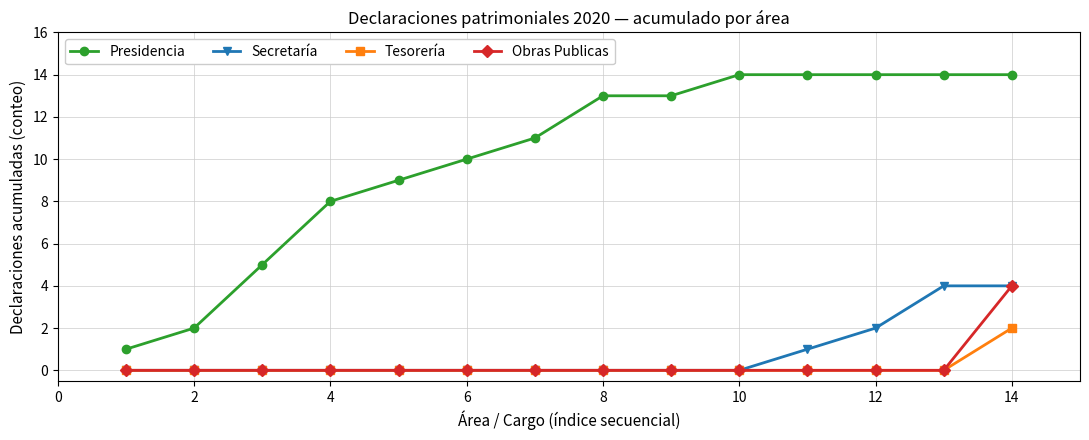

Which series has the largest range (max minus min)?

Presidencia